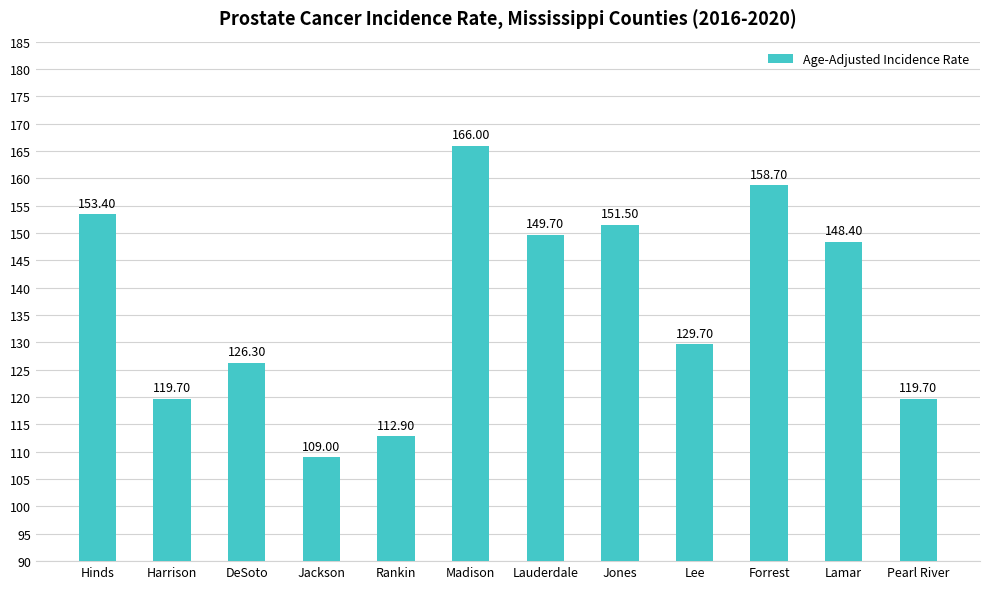

Reading left to right, transcribe all the data shown in this chart.

153.4	119.7	126.3	109.0	112.9	166.0	149.7	151.5	129.7	158.7	148.4	119.7